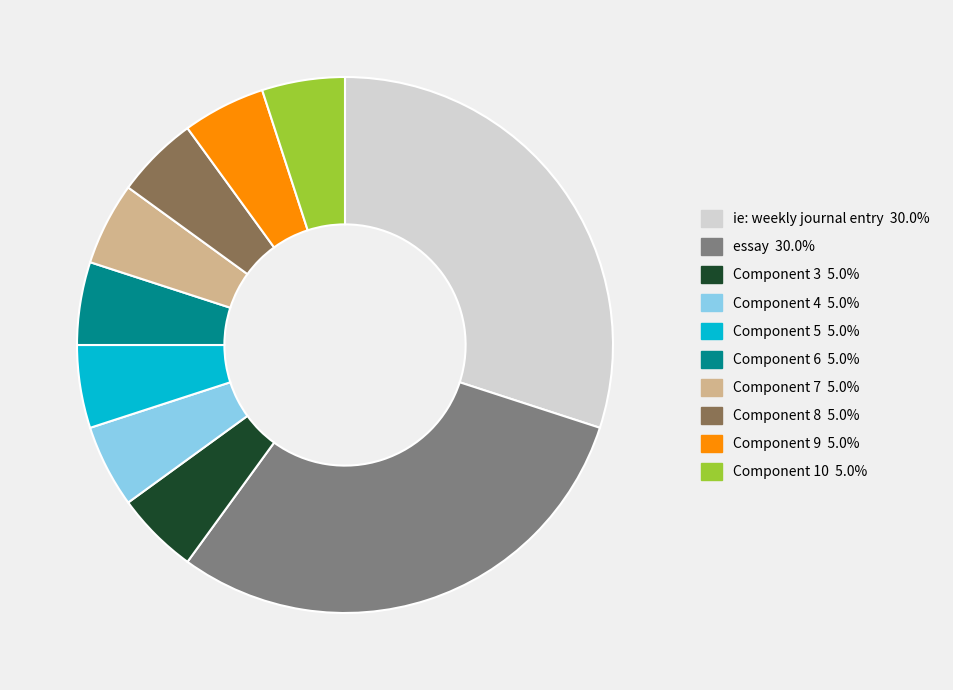

Is essay the majority of the pie?

No